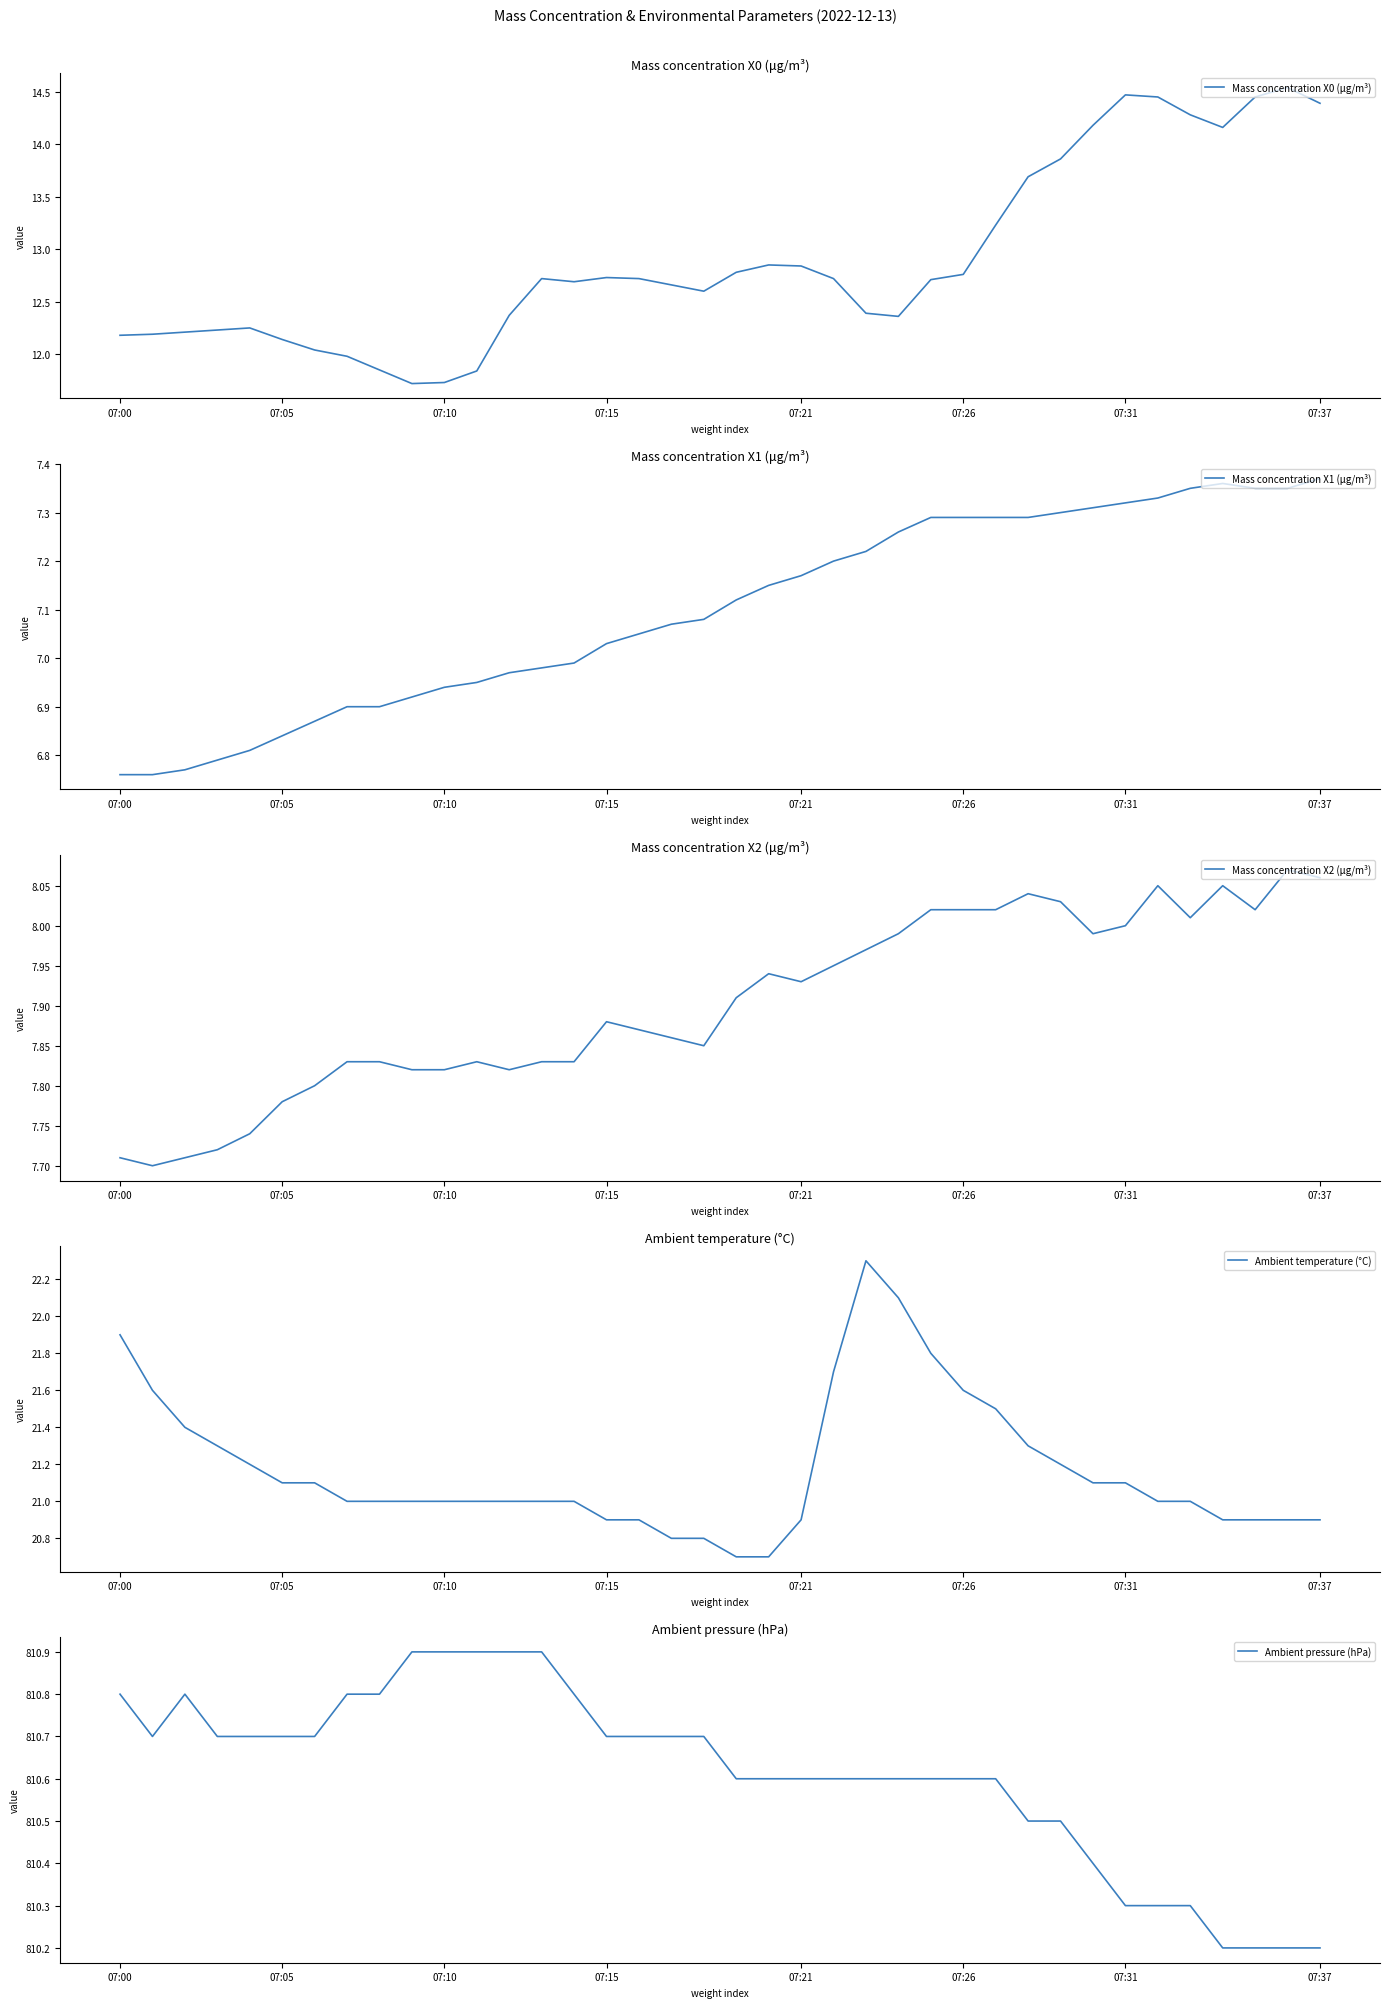

How many interior local valleys does the Ambient pressure (hPa) series have?

1